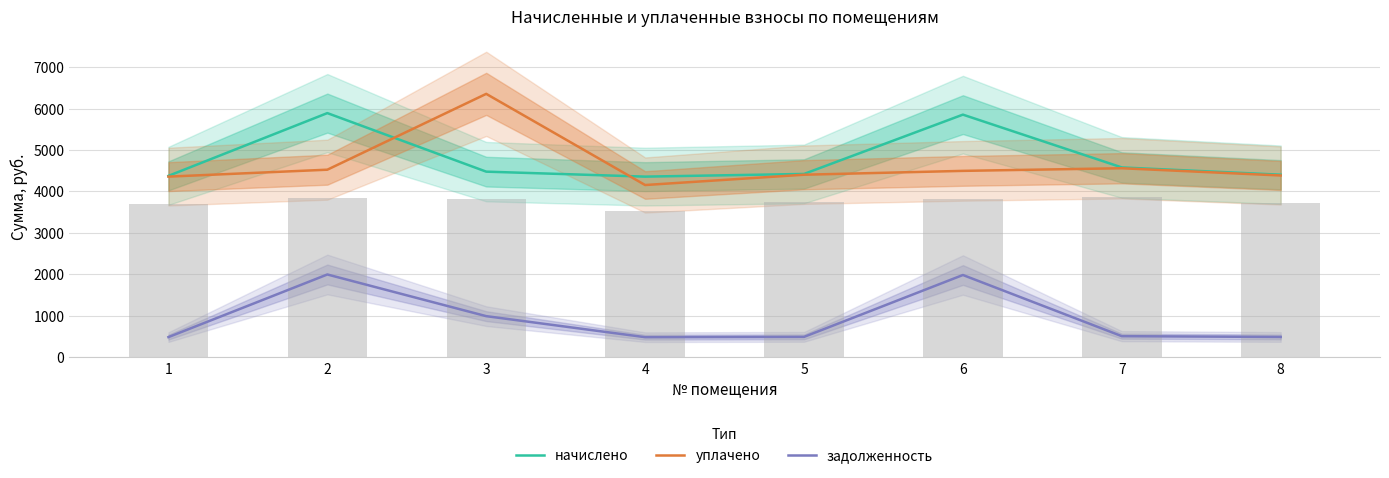

At how many categories does at least one series exceed 5543?

3